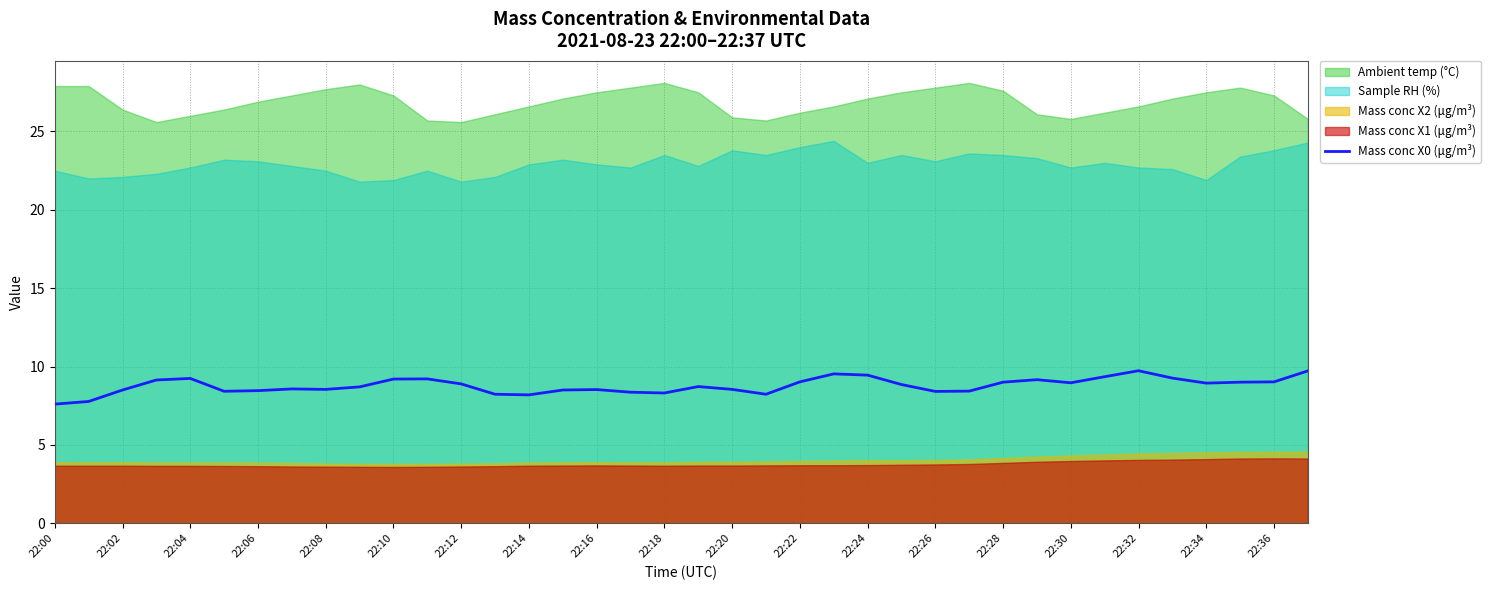

What is the sum of all values?

333.7